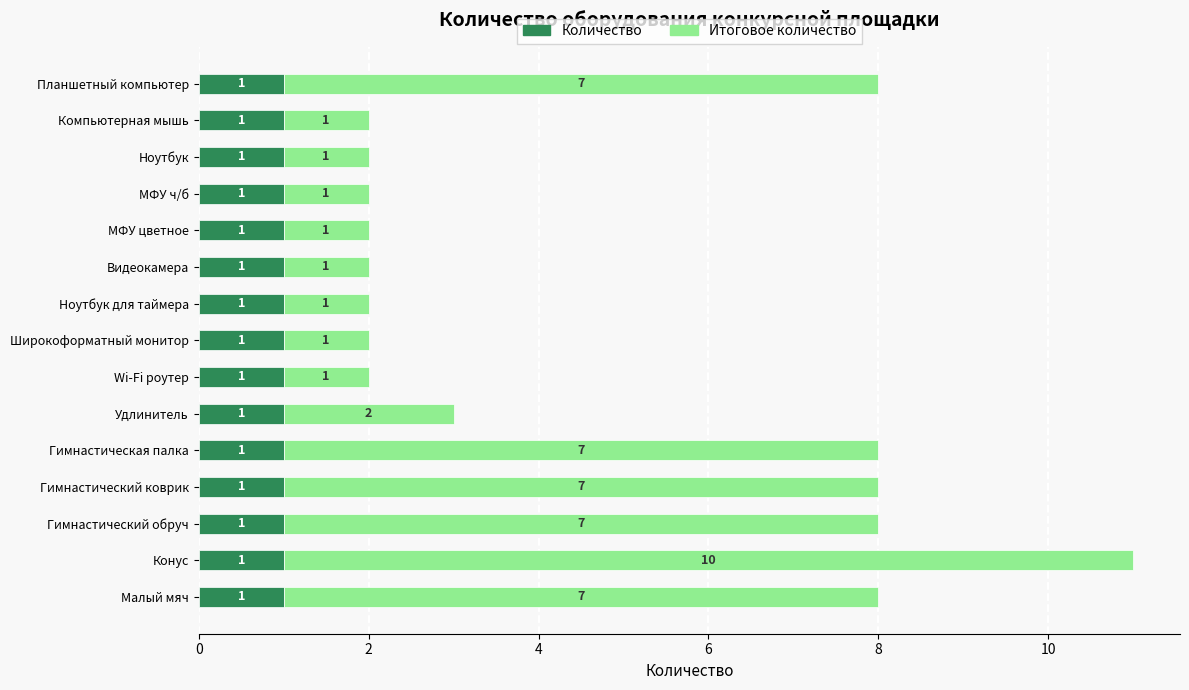

What is the sum of all Количество values?

15